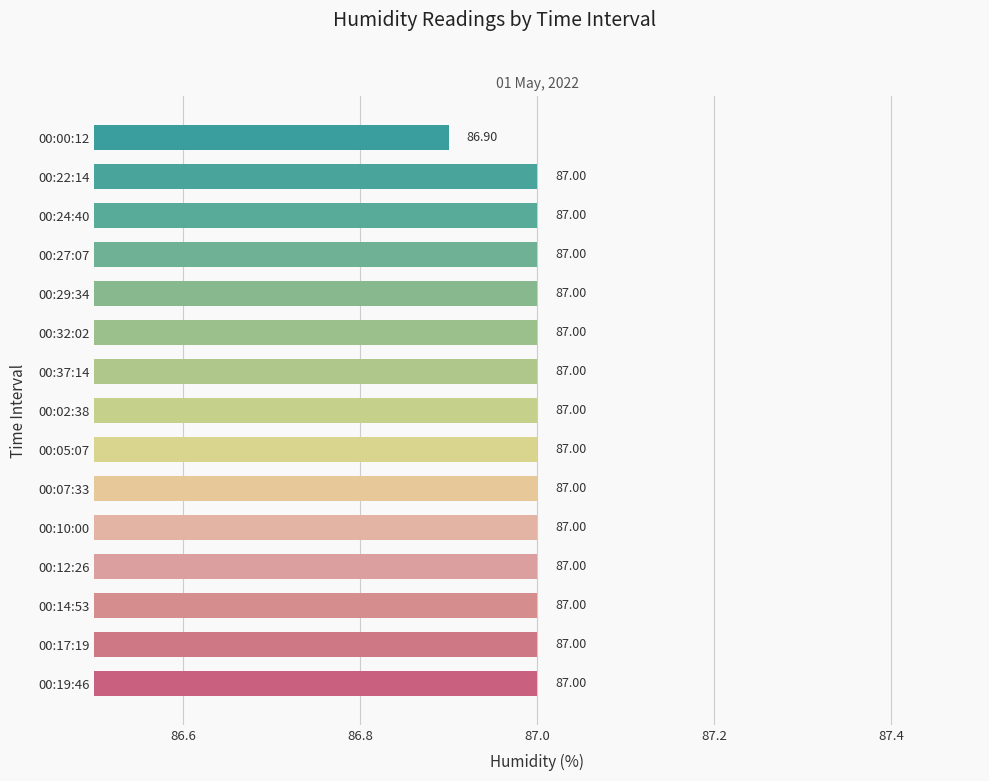

What is the ratio of the value at 00:14:53 to the value at 00:00:12?

1.0